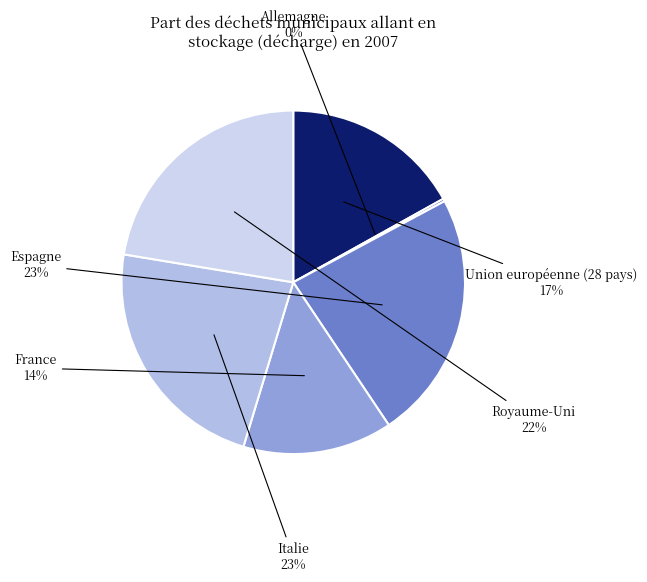

How many segments does this pie chart have?

6